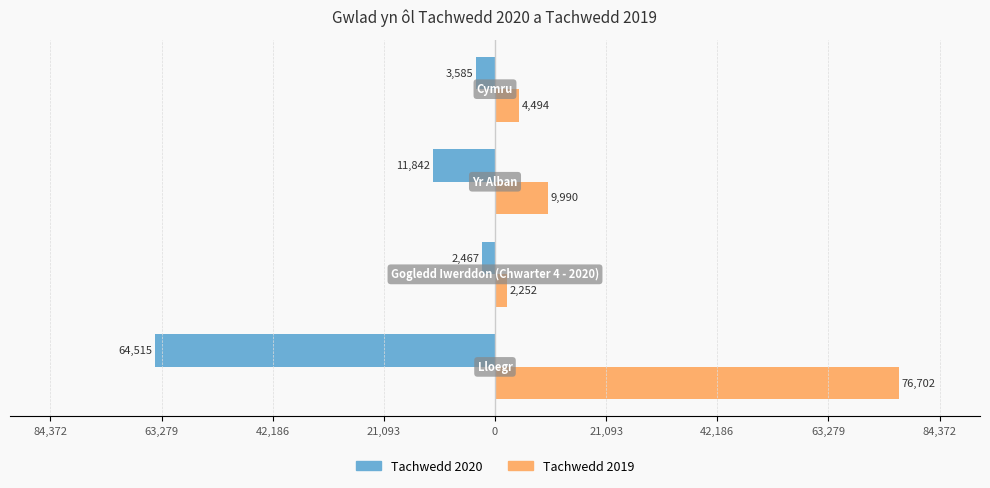

What is the highest value of the Tachwedd 2020 series?

-2467